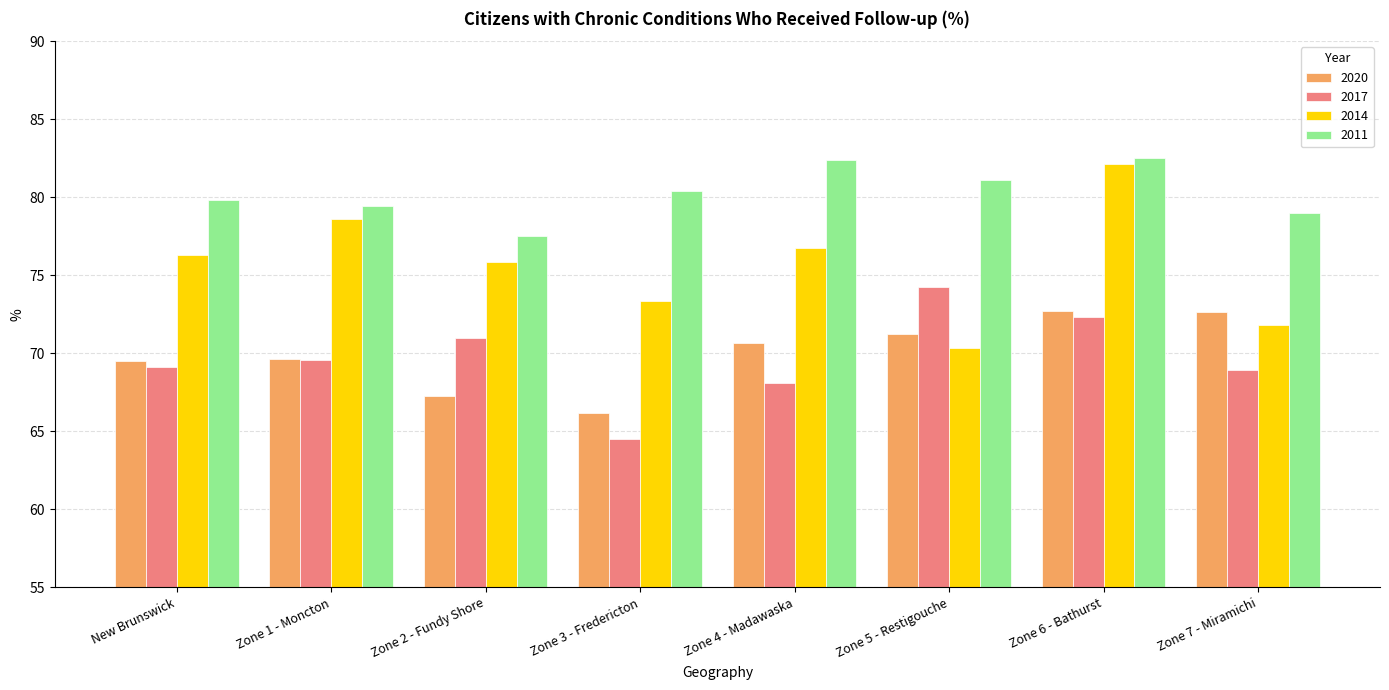

What is the approximate value of 2011 at Zone 6 - Bathurst?

82.5